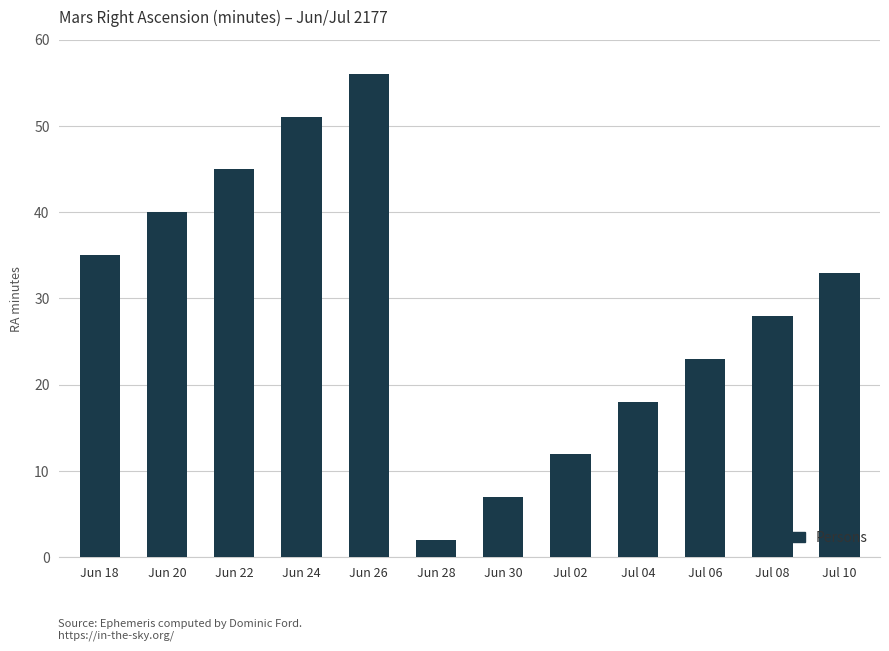

What is the difference between the values at Jun 20 and Jul 08?

12